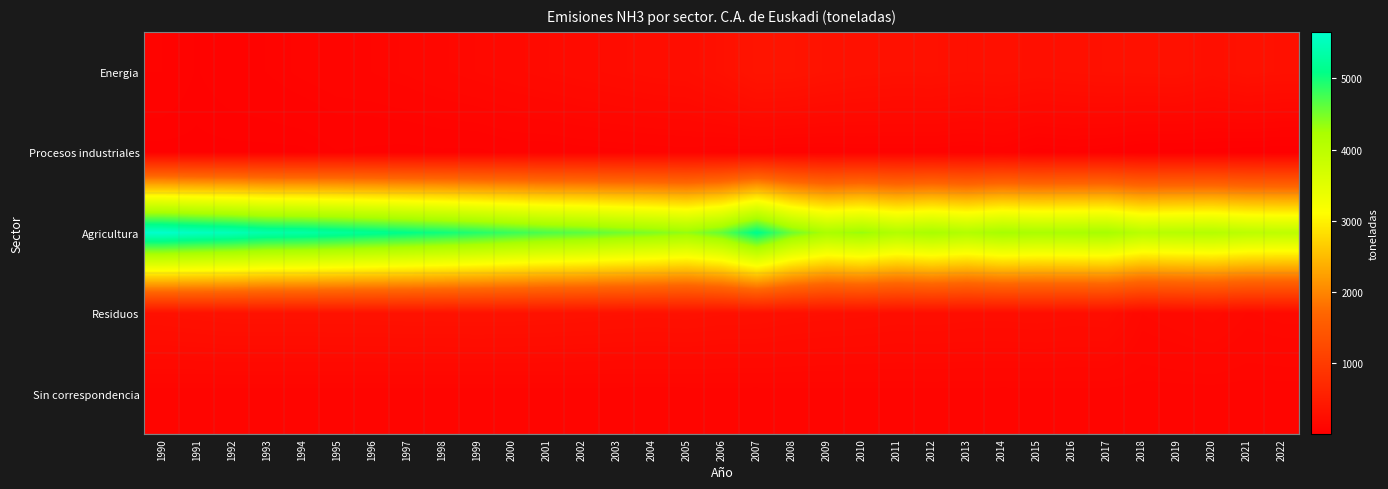

What is the total value across all series at 1992?

6037.8